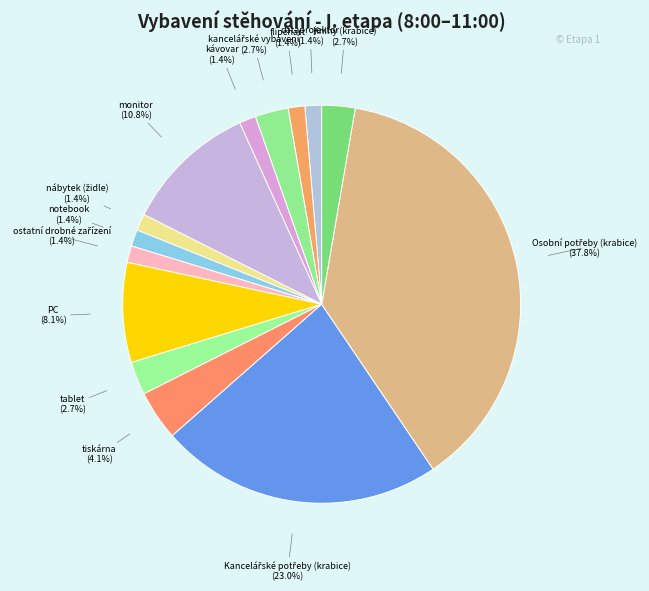

Rank the categories by value from lowest to highest.

dataprojektor, flipchart, kávovar, nábytek (židle), notebook, ostatní drobné zařízení, kancelářské vybavení, tablet, Knihy (krabice), tiskárna, PC, monitor, Kancelářské potřeby (krabice), Osobní potřeby (krabice)